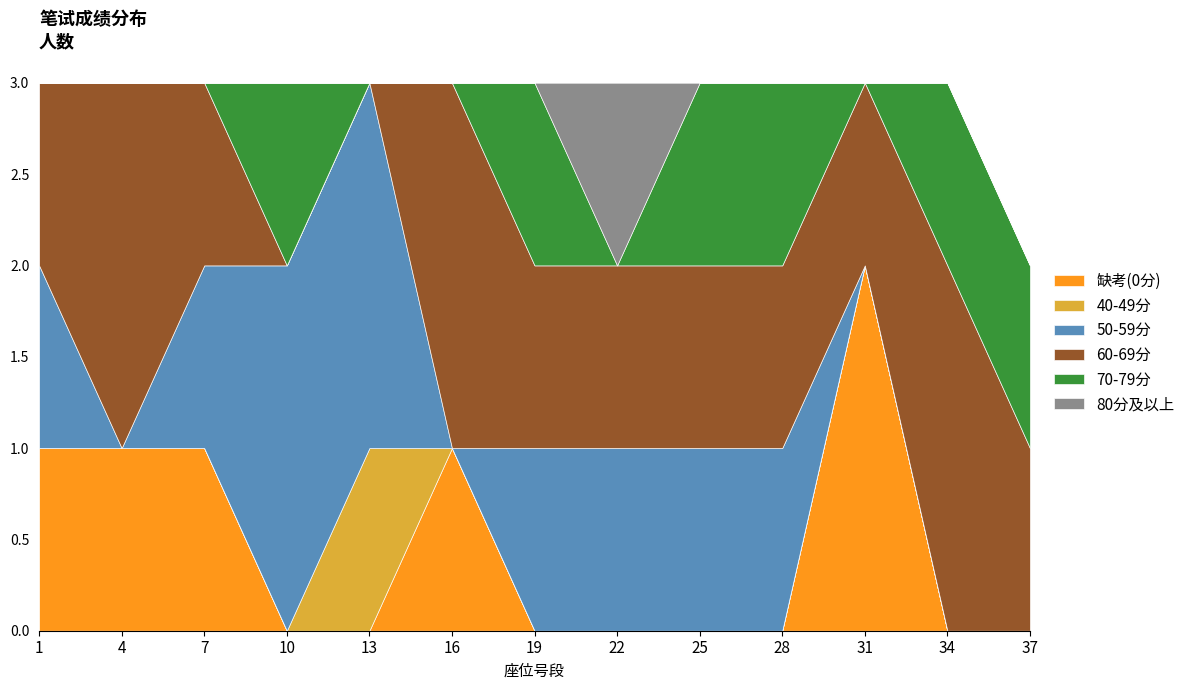

The 缺考(0分) series shows -1 at 37. True or false?

False